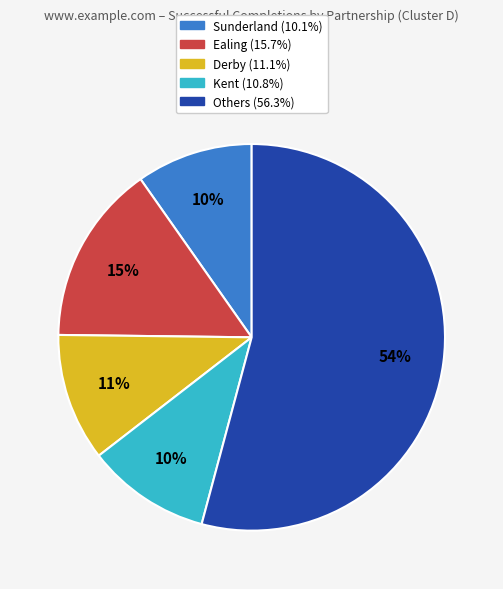

To the nearest percent, what is the difference between the largest and smallest slice percentages?

44%